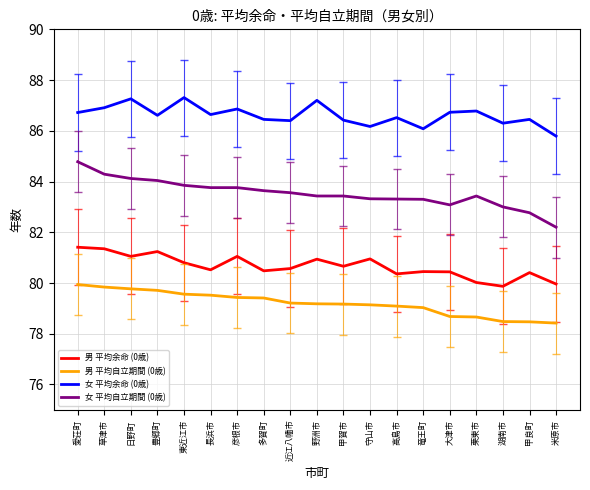

Between 豊郷町 and 湖南市, which series saw the biggest shift?

男 平均余命 (0歳)